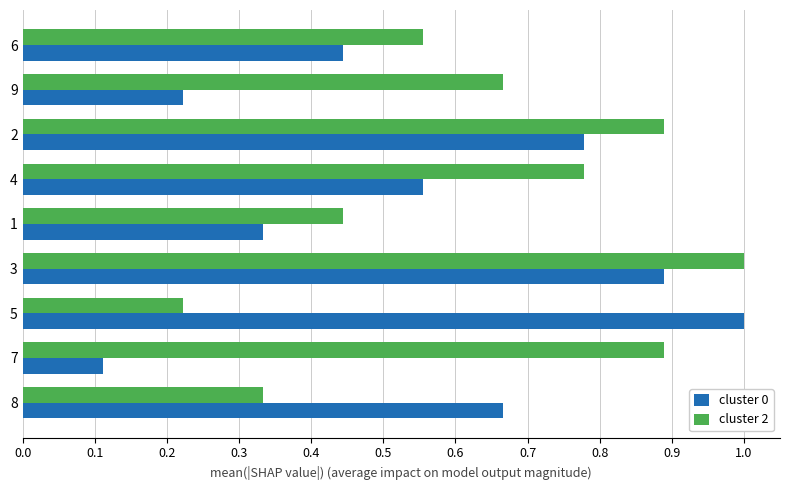

Which series has the largest total across all categories?

cluster 2